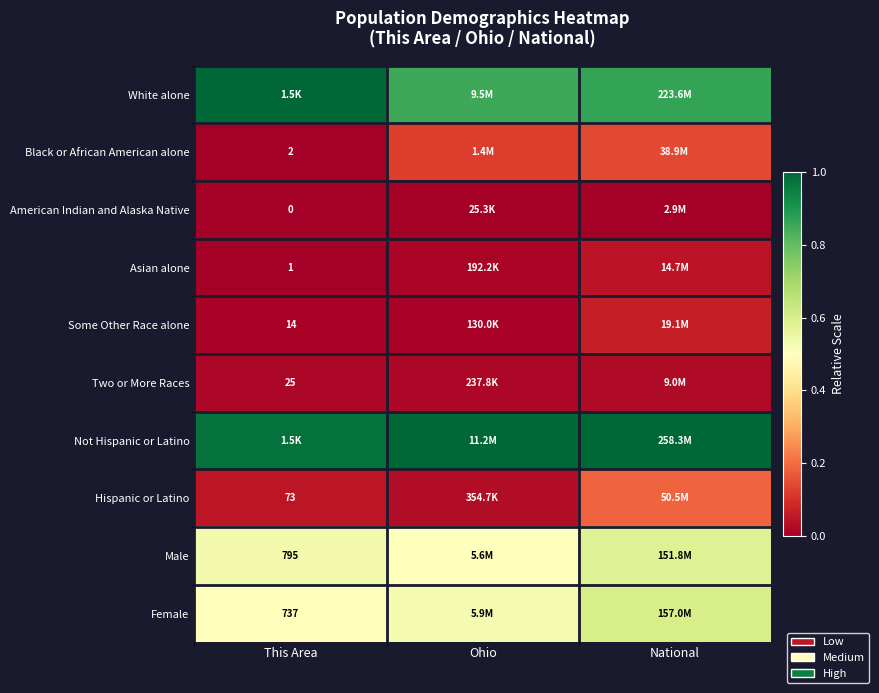

Is the value of Two or More Races at National greater than the value of Some Other Race alone at This Area?

Yes